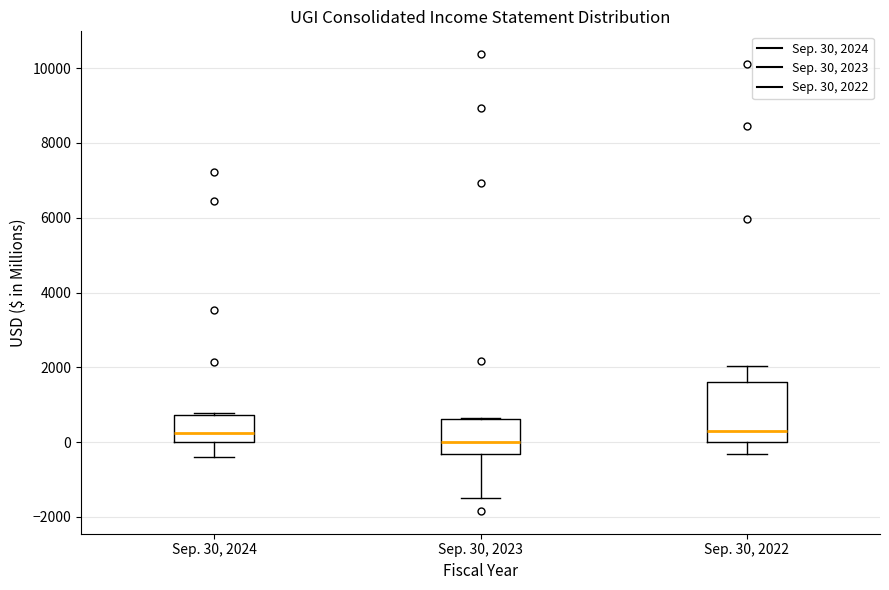

Reading left to right, read every box against the y-axis: the position of its median line, the range the box covers, and the ends of its whiskers. The values are not printed on the chart, so give them approximately, as read against the axis.

Sep. 30, 2024: median 200, box 0 to 800, whiskers -400 to 800
Sep. 30, 2023: median 0, box -400 to 600, whiskers -1600 to 600
Sep. 30, 2022: median 200, box 0 to 1600, whiskers -400 to 2000